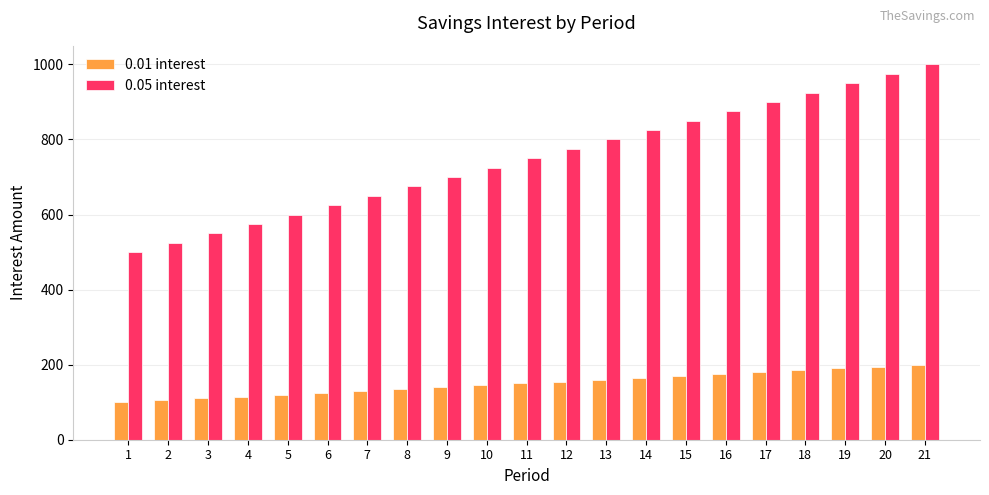

Is it true that 0.05 interest equals 500 at 1?

True